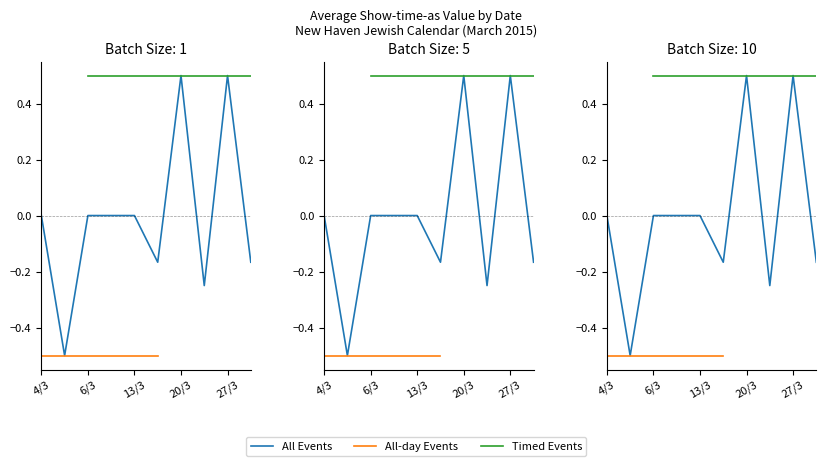

True or false: All-day Events and Timed Events intersect in this chart.

False